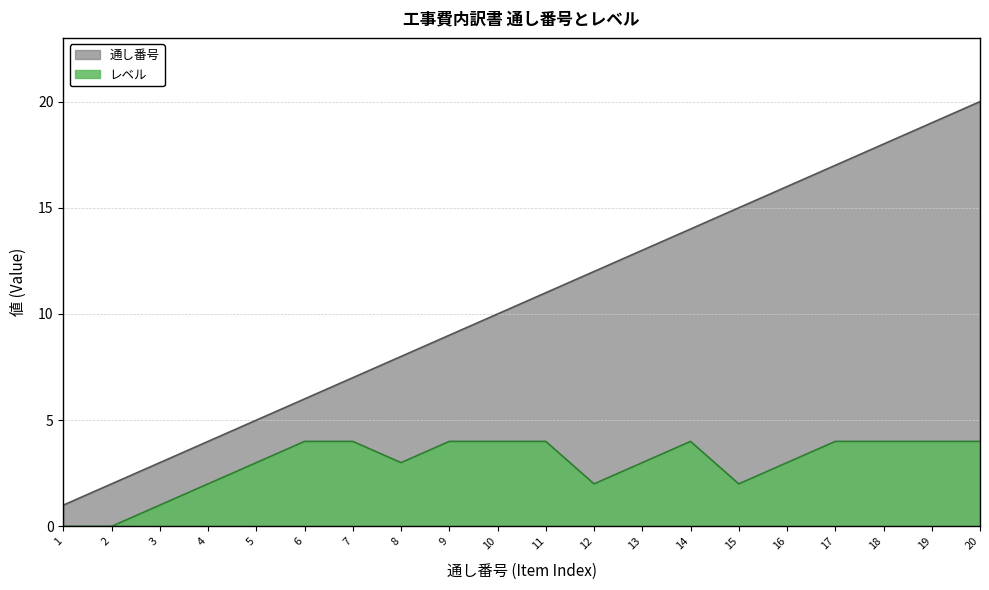

Does the chart have visible grid lines?

Yes